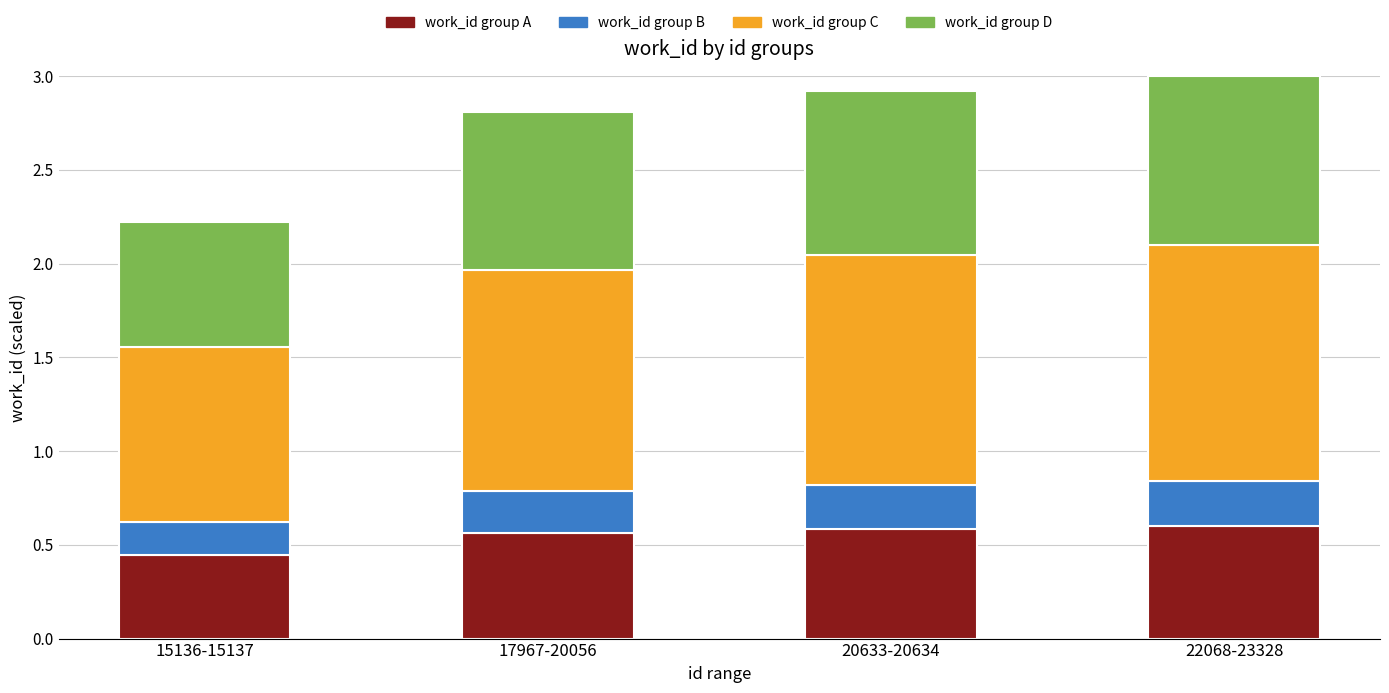

The work_id group A series shows 0.1 at 20633-20634. True or false?

False